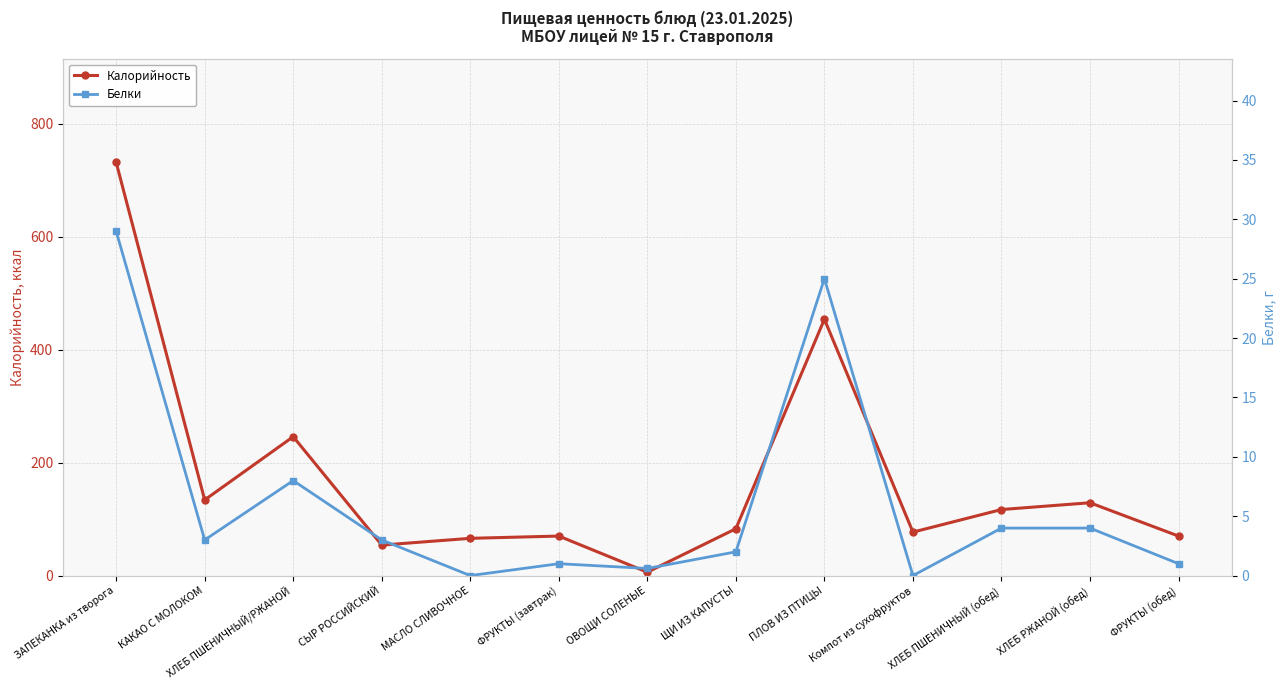

At how many categories does at least one series exceed 36?

12